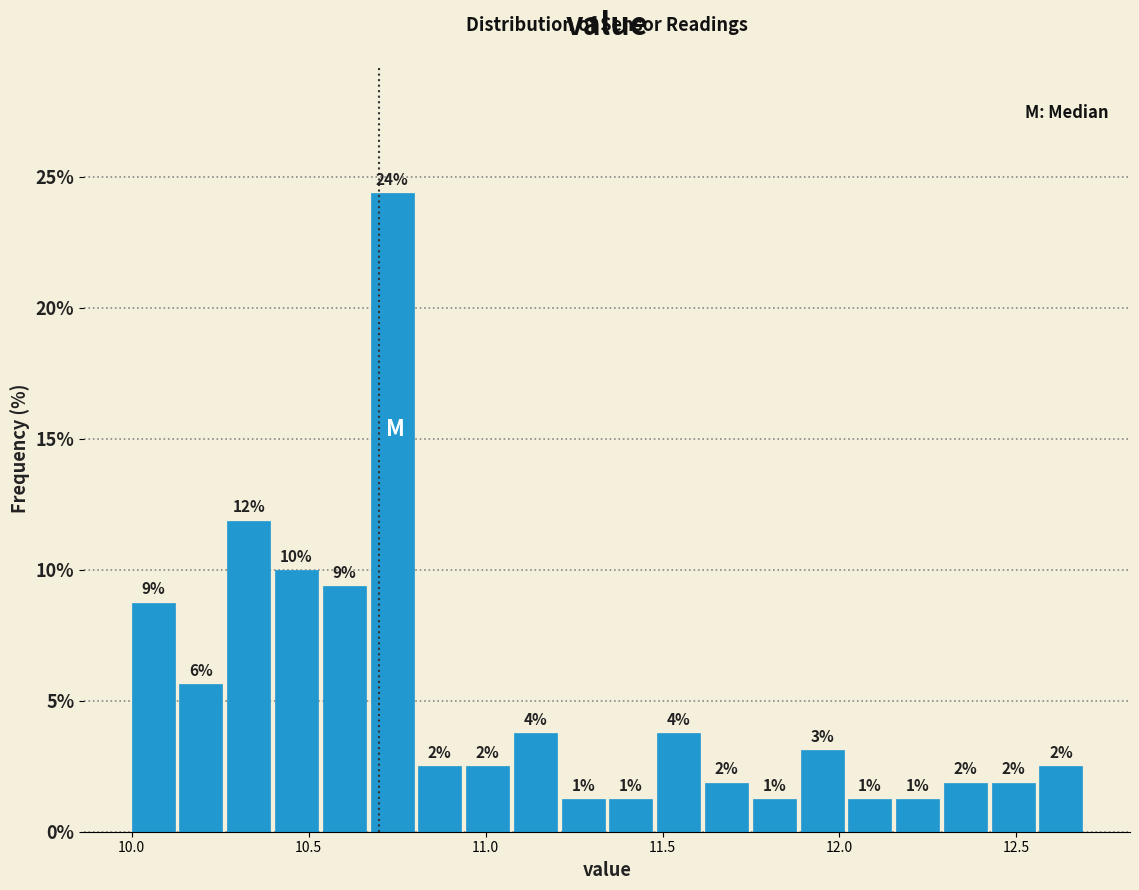

Around what value on the x-axis is the tallest bar? Give the approximate position of its centre, as read against the axis.

10.75